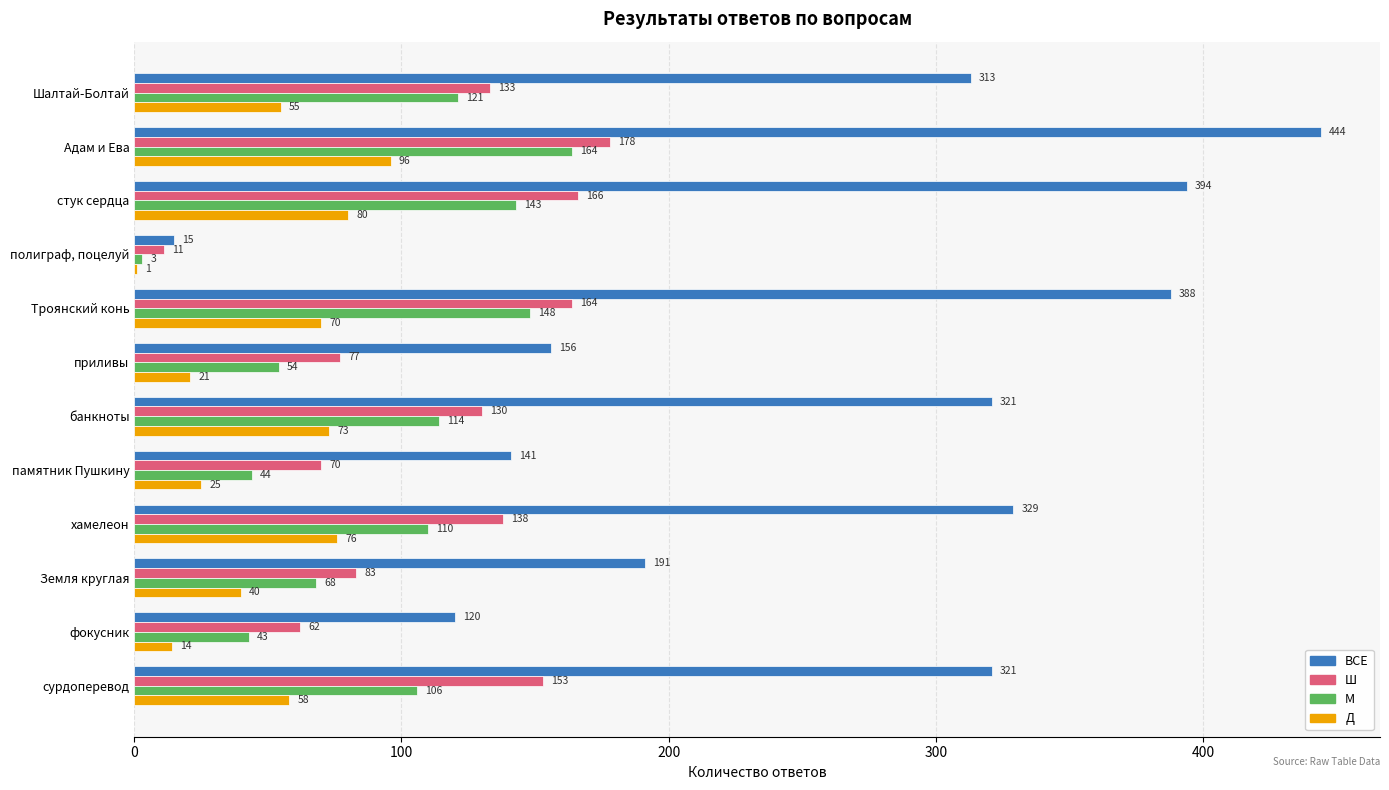

Count the number of categories in the chart.

12